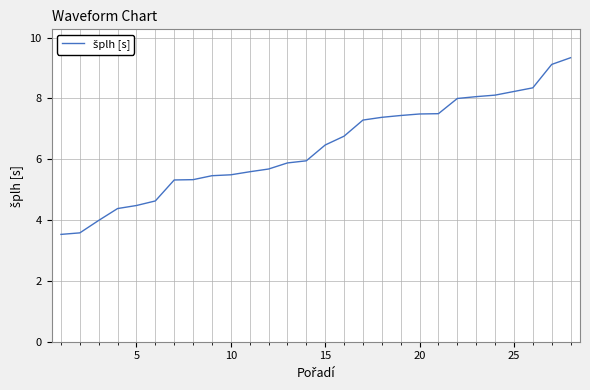

What is the difference between the maximum and minimum values?

5.8